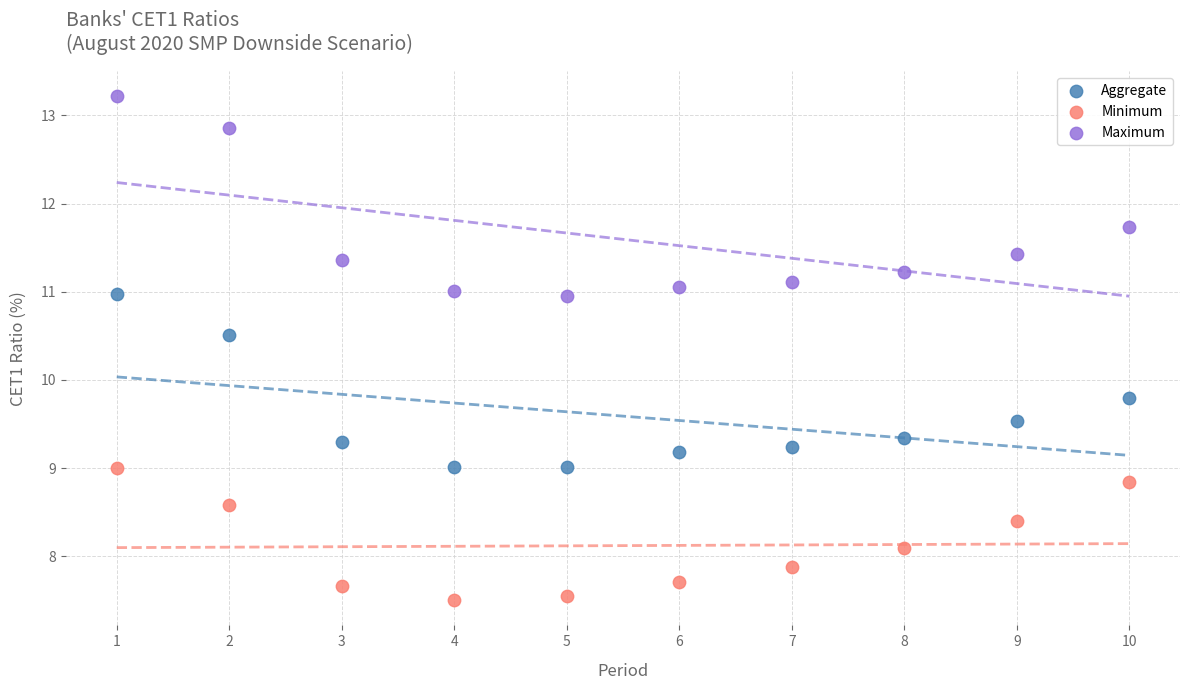

In the Maximum series, what Y value is closest to 12?

11.7